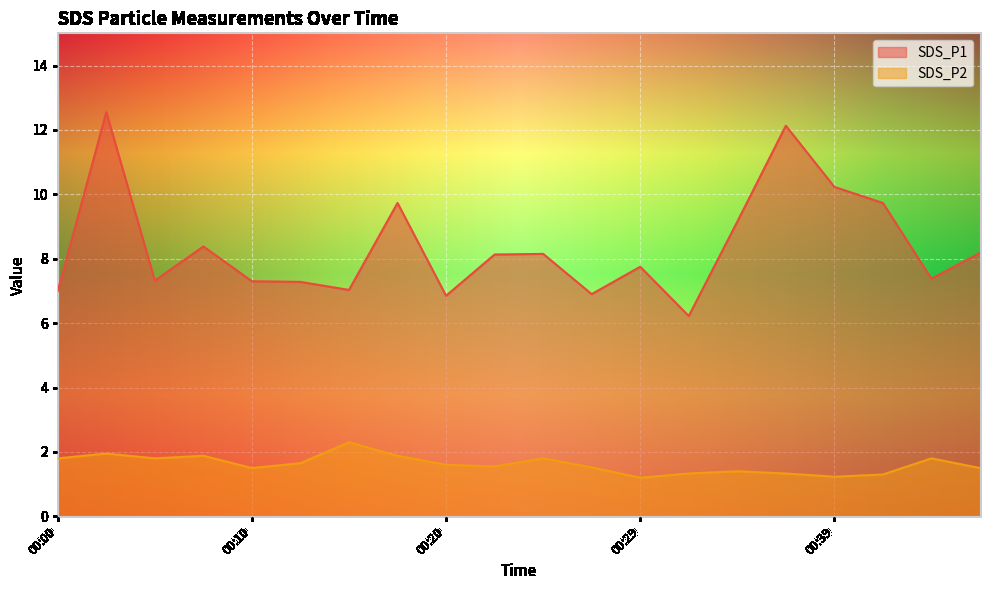

Reading left to right, what are all the values shown in this chart?

SDS_P1: 7.0	12.6	7.3	8.4	7.3	7.3	7.0	9.7	6.8	8.1	8.2	6.9	7.8	6.2	9.2	12.1	10.2	9.7	7.4	8.2
SDS_P2: 1.8	1.9	1.8	1.9	1.5	1.6	2.3	1.9	1.6	1.6	1.8	1.5	1.2	1.3	1.4	1.3	1.2	1.3	1.8	1.5